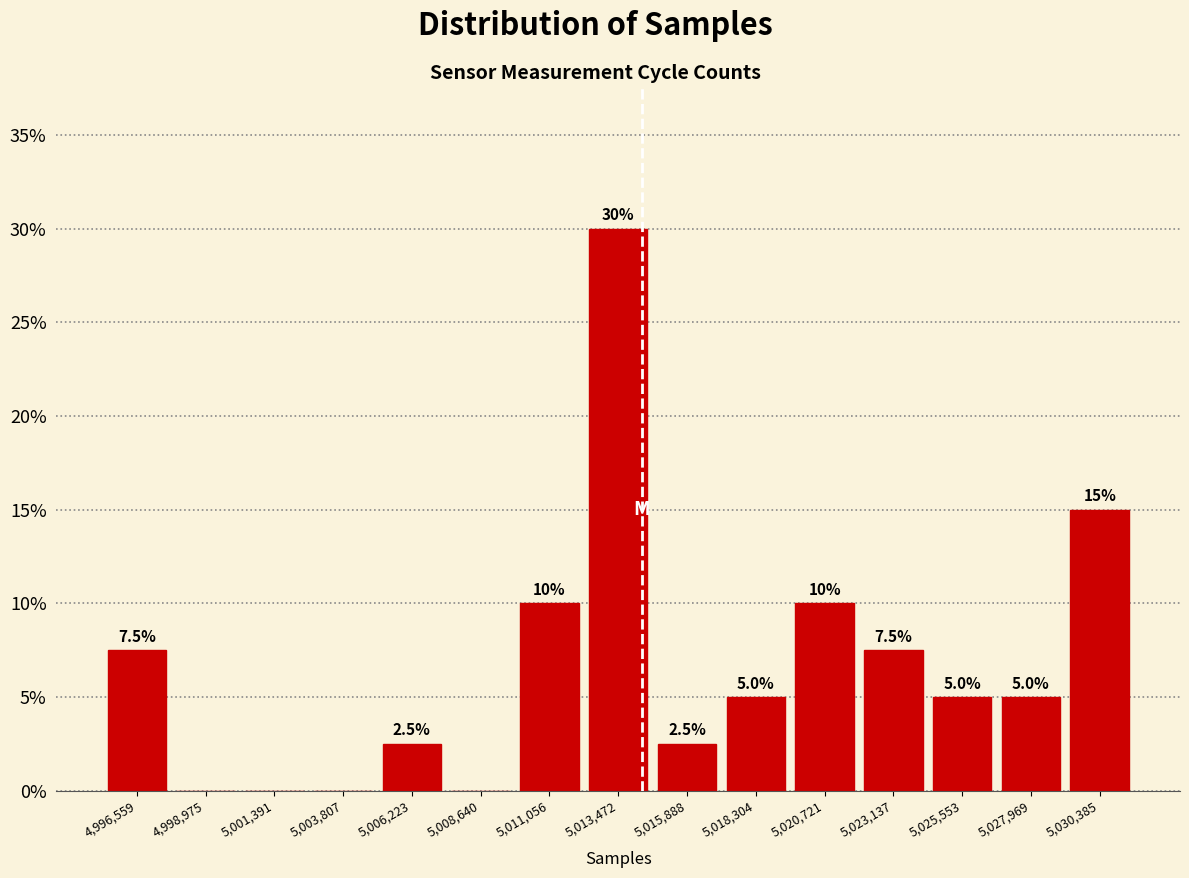

Over which range of the x-axis is the bar tallest?

5012500 to 5014500